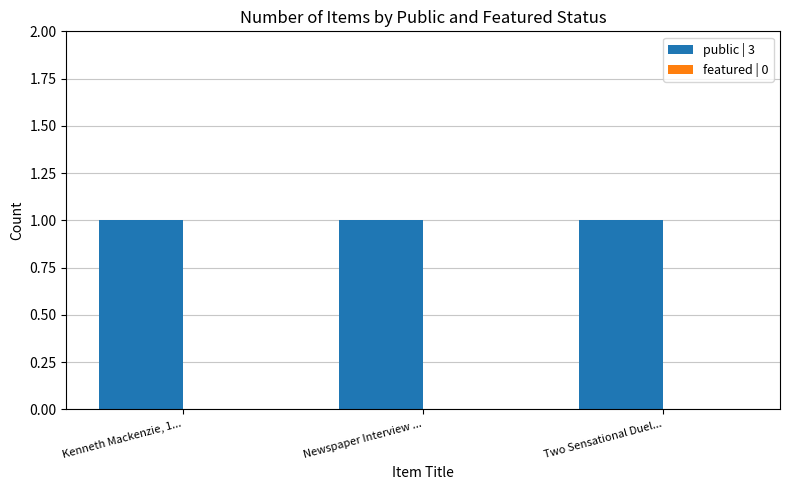

How many bars are there in total?

6